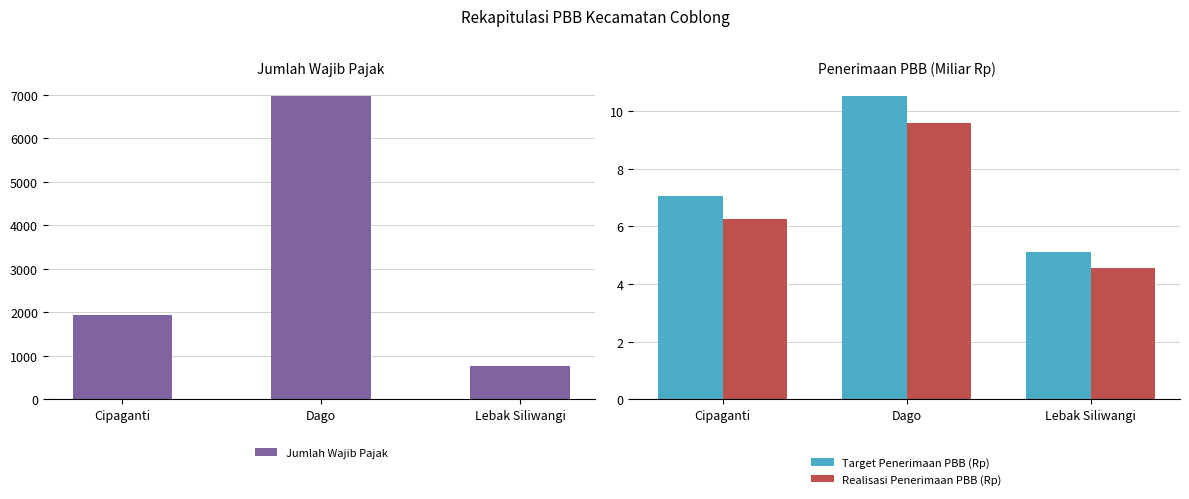

At which label is Jumlah Wajib Pajak closest to 3864?

Cipaganti